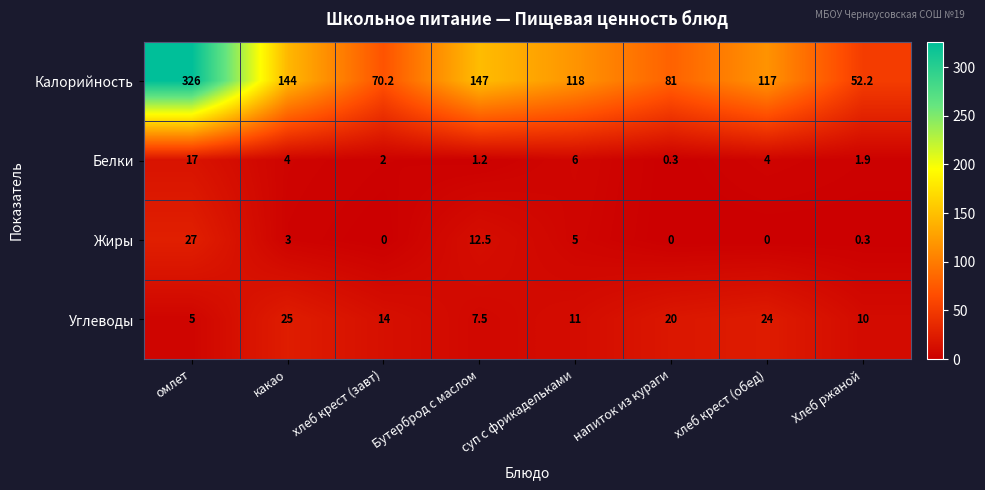

Between Бутерброд с маслом and Хлеб ржаной, which series saw the biggest shift?

Калорийность